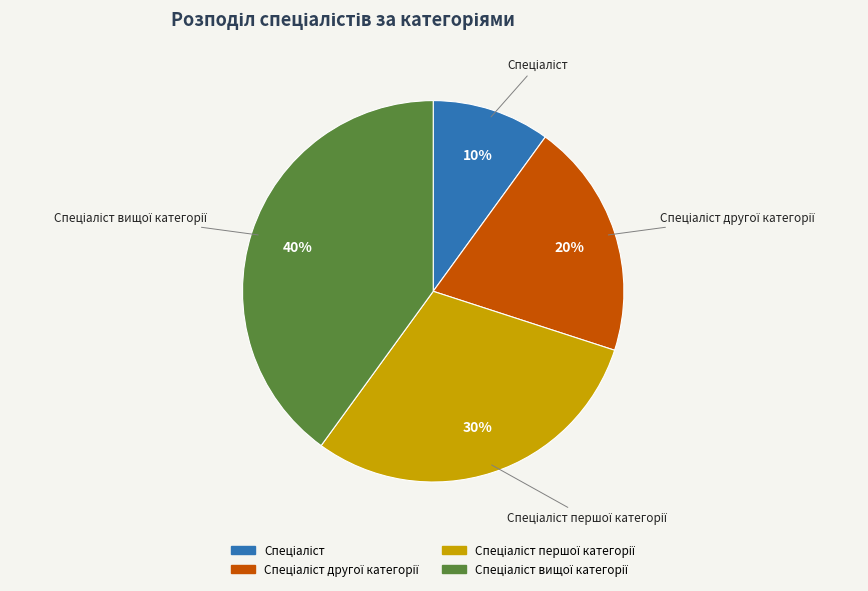

To the nearest percent, what is the average slice percentage?

25%